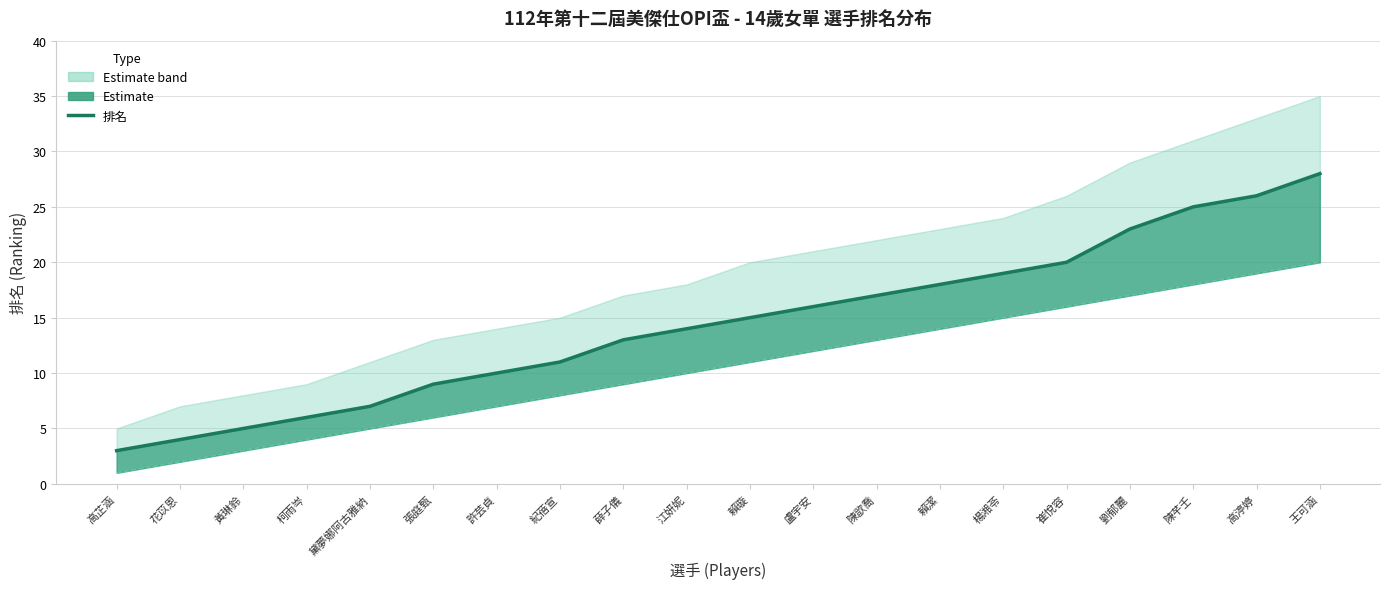

What is the difference between the maximum and minimum values?

25